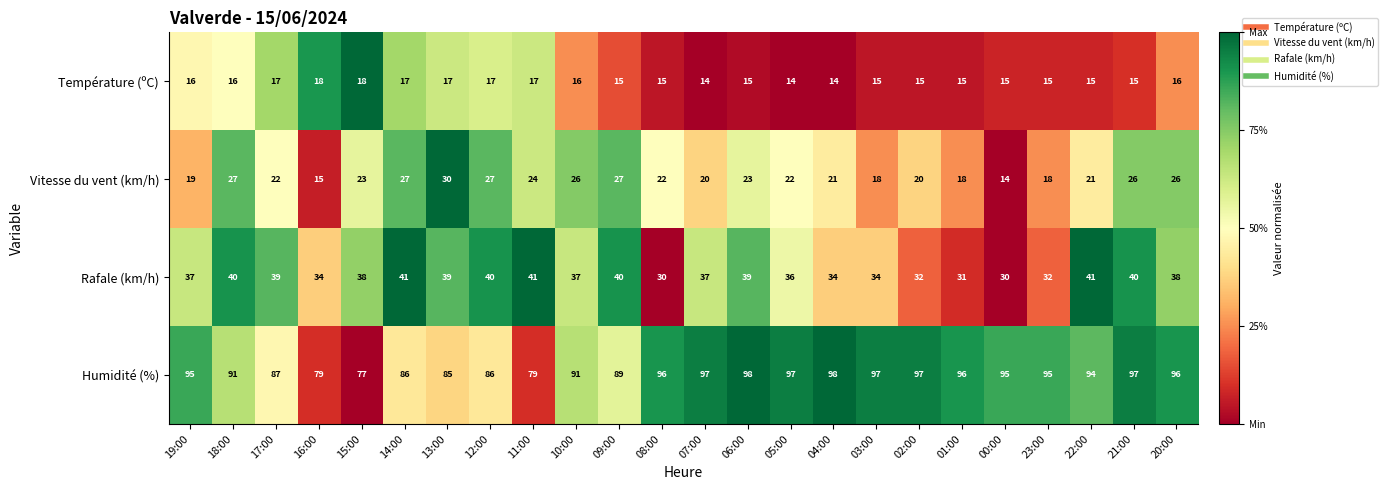

Which series changed the most between 18:00 and 11:00?

Humidité (%)